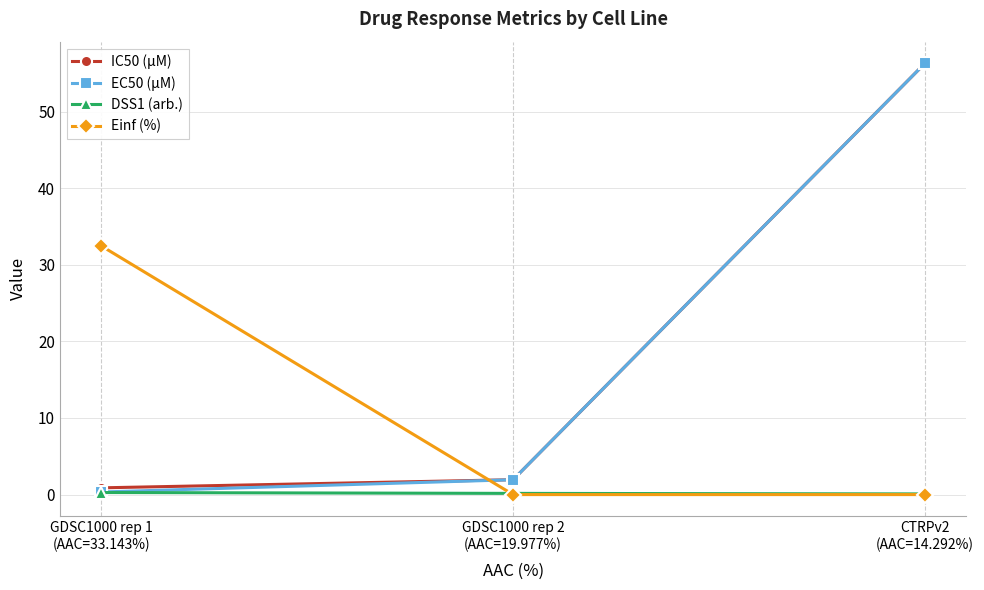

What is the highest value of the Einf (%) series?

32.5